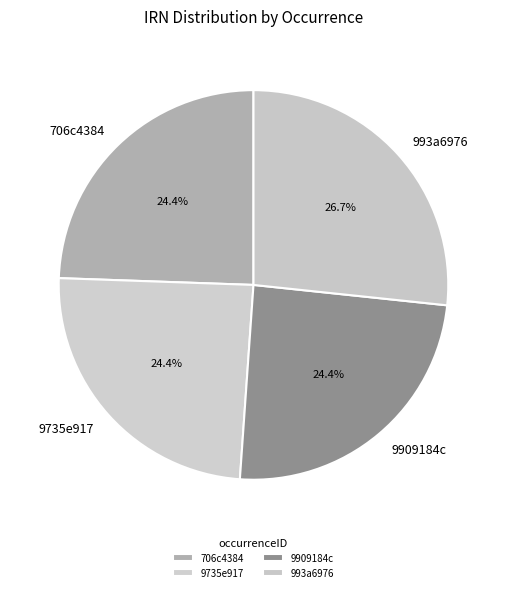

What is the ratio of the value at 993a6976 to the value at 9735e917?

1.1